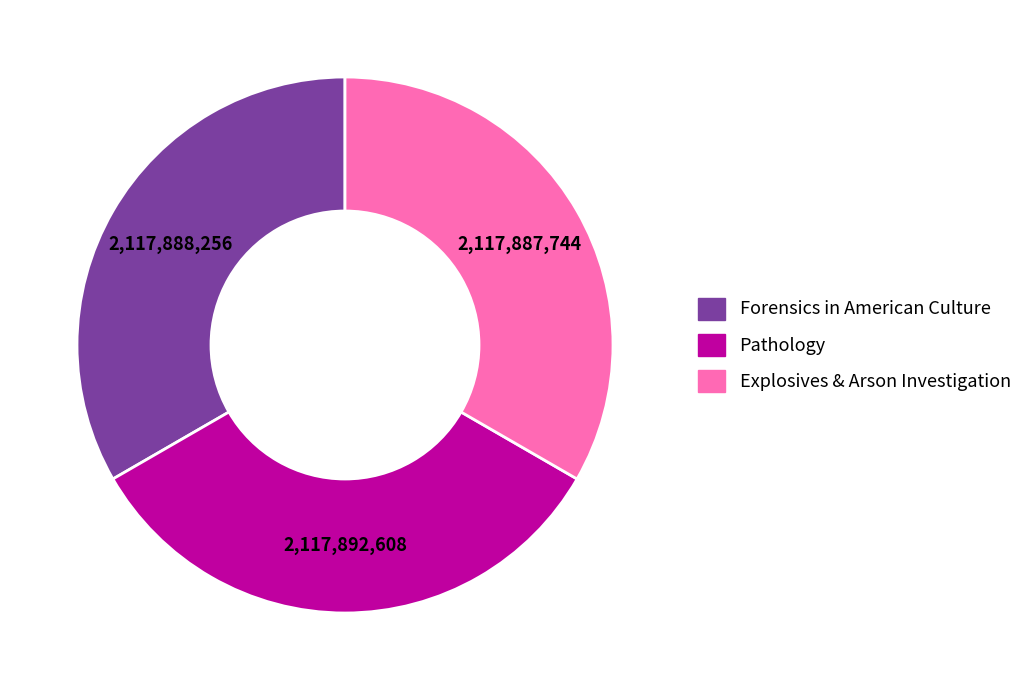

The Pathology slice represents 19% of the pie. True or false?

False